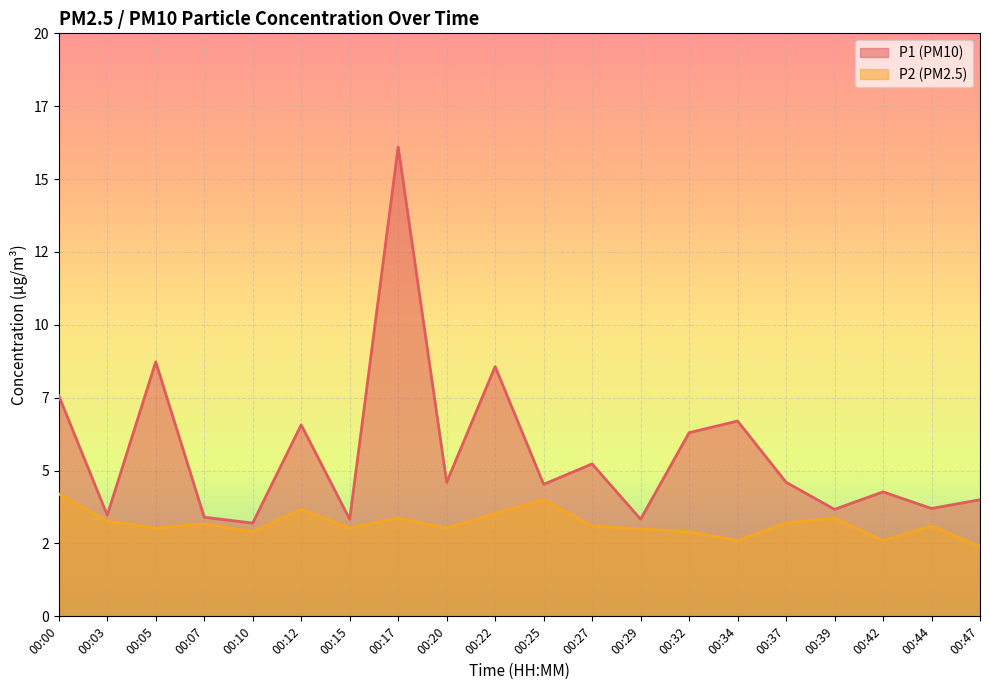

Which series has the widest spread of values?

P1 (PM10)